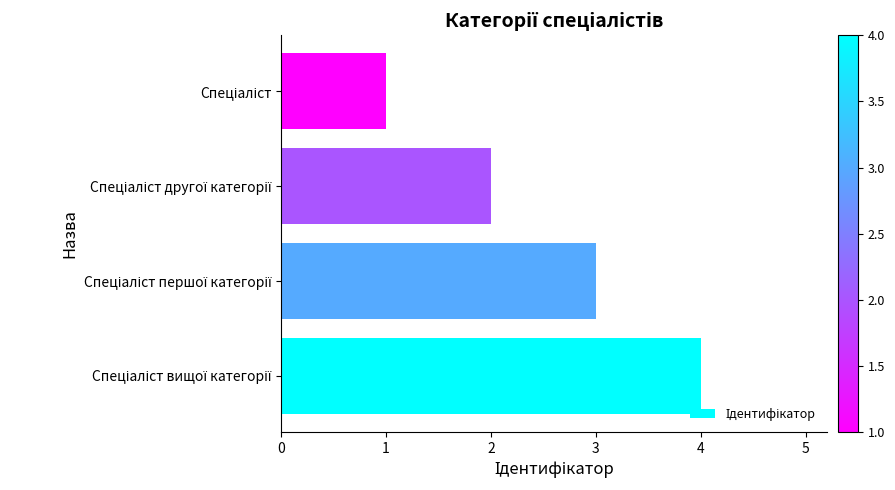

What is the greatest value displayed?

4